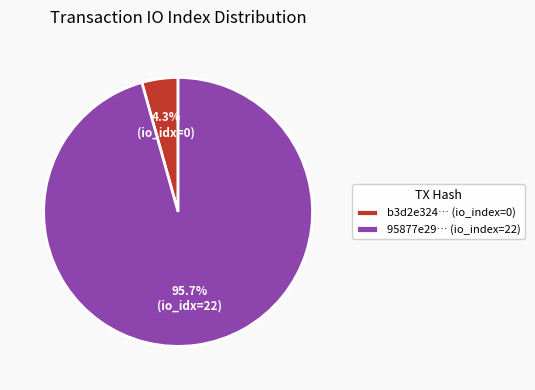

Do 95877e29… (io_index=22) and b3d2e324… (io_index=0) together represent more than half of the pie?

Yes